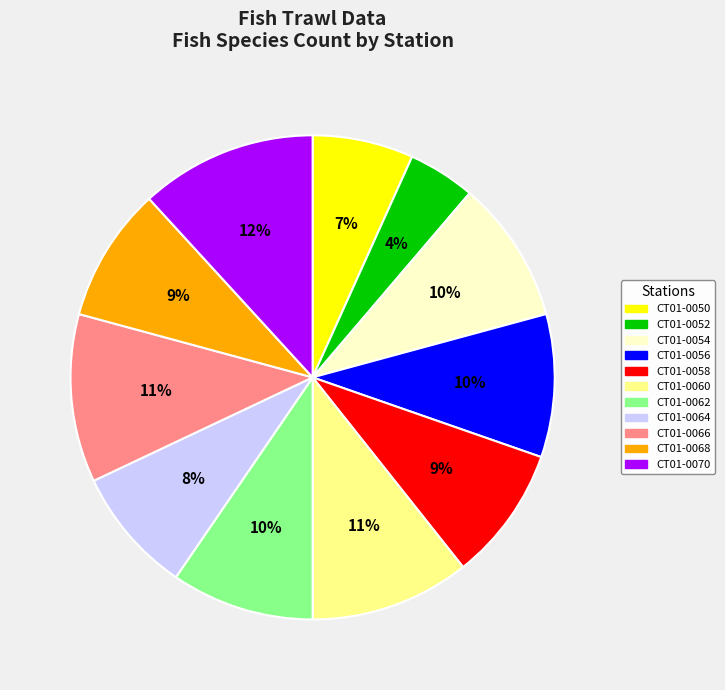

True or false: CT01-0064 accounts for 8% of the total.

True